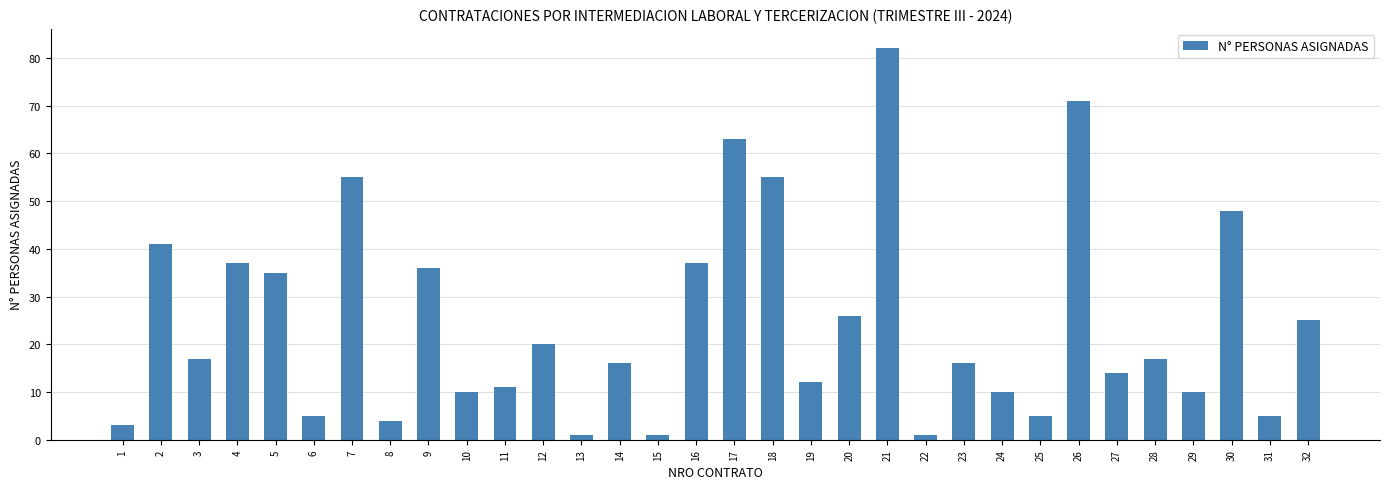

What is the ratio of the value at 24 to the value at 16?

0.3